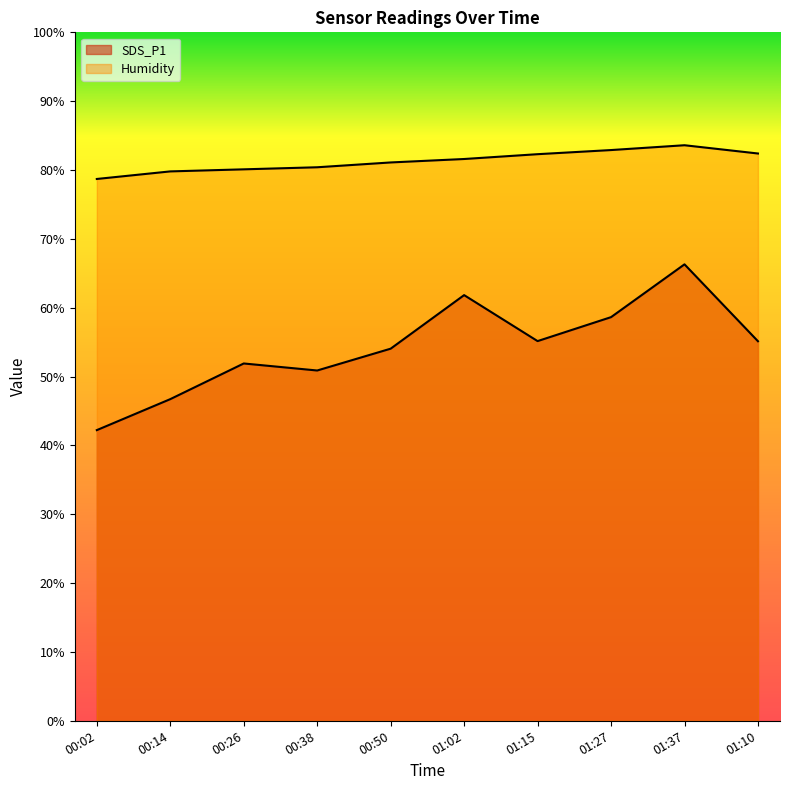

True or false: SDS_P1 and Humidity cross at least once.

False